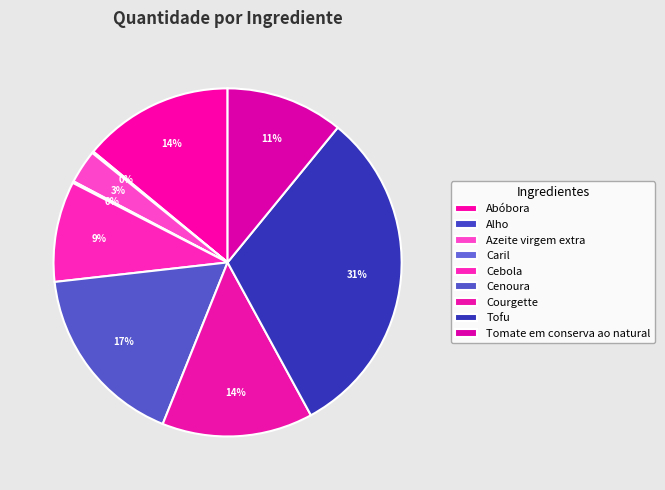

Does Cenoura represent more than half of the total?

No